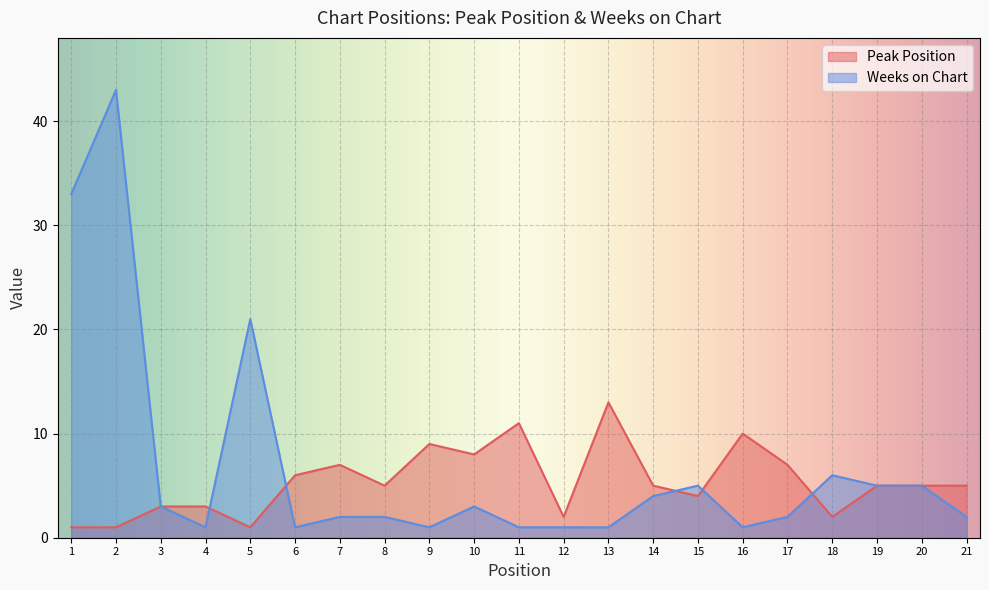

Is the value of Weeks on Chart at 19 greater than the value of Peak Position at 14?

No